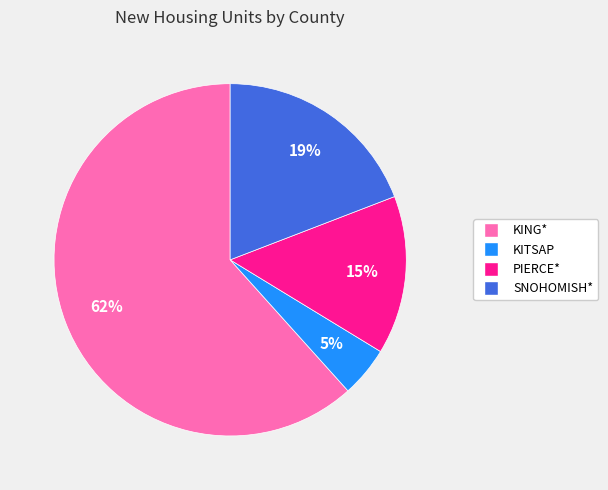

To the nearest percent, what percentage of the pie is SNOHOMISH*?

19%